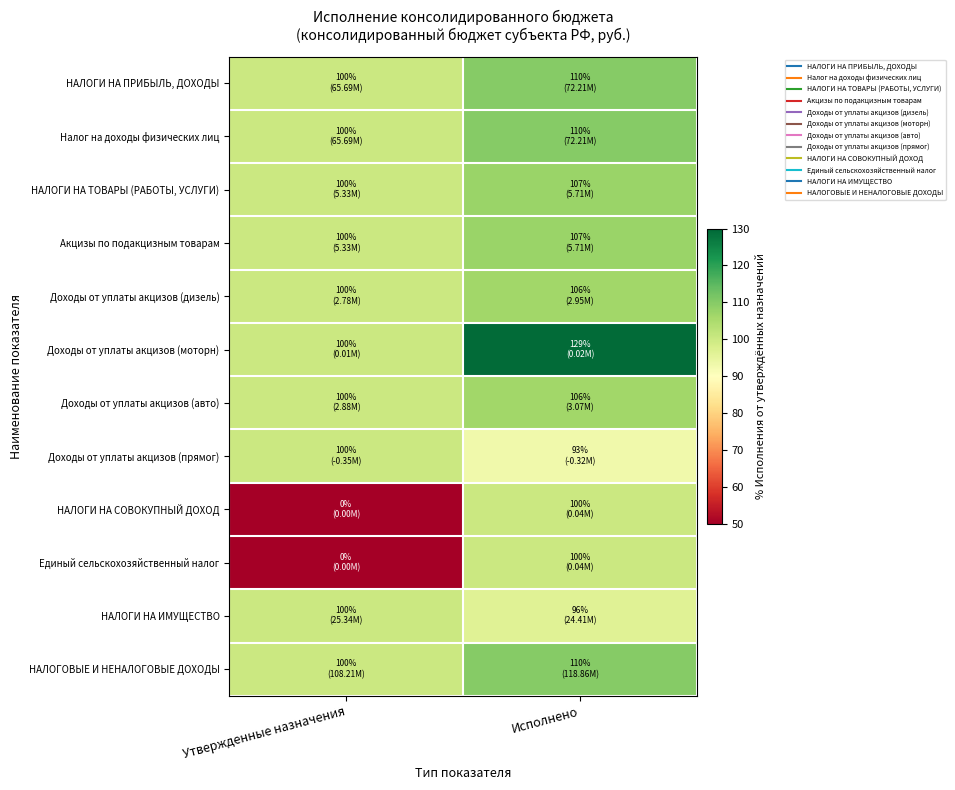

At which category is the sum across all series the highest?

Исполнено